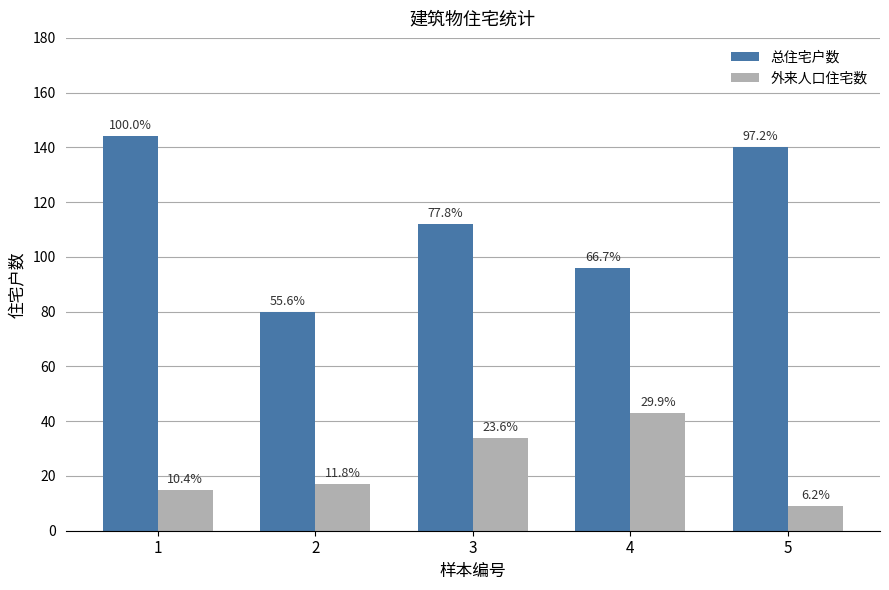

Does the chart contain stacked bars?

No